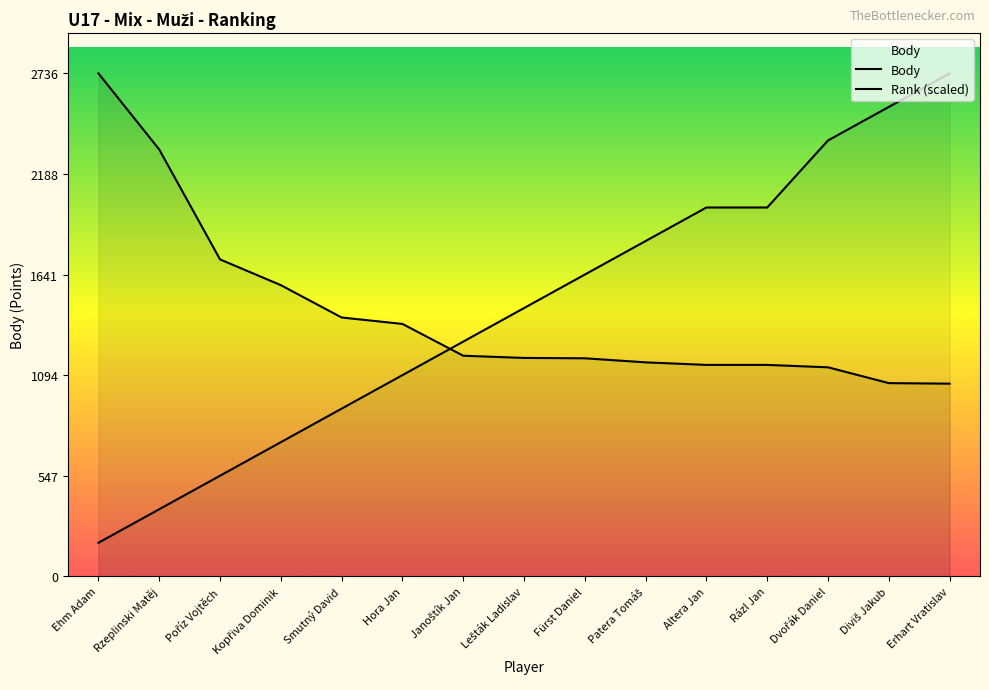

What are all the series names shown in the legend?

Body, Rank